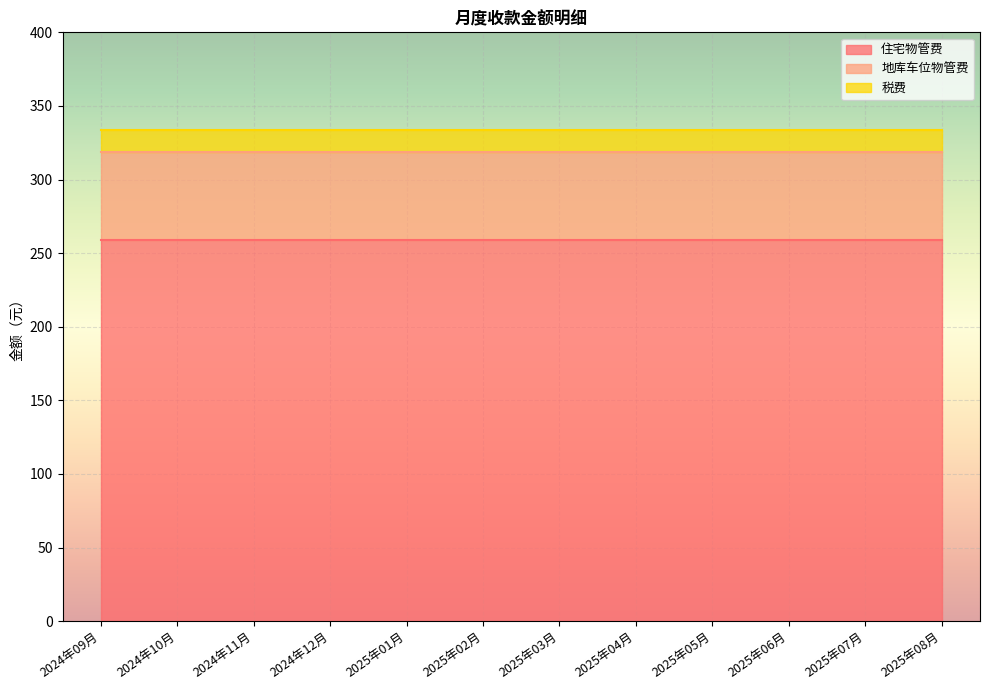

Rank the series by their maximum value, from lowest to highest.

税费, 地库车位物管费, 住宅物管费